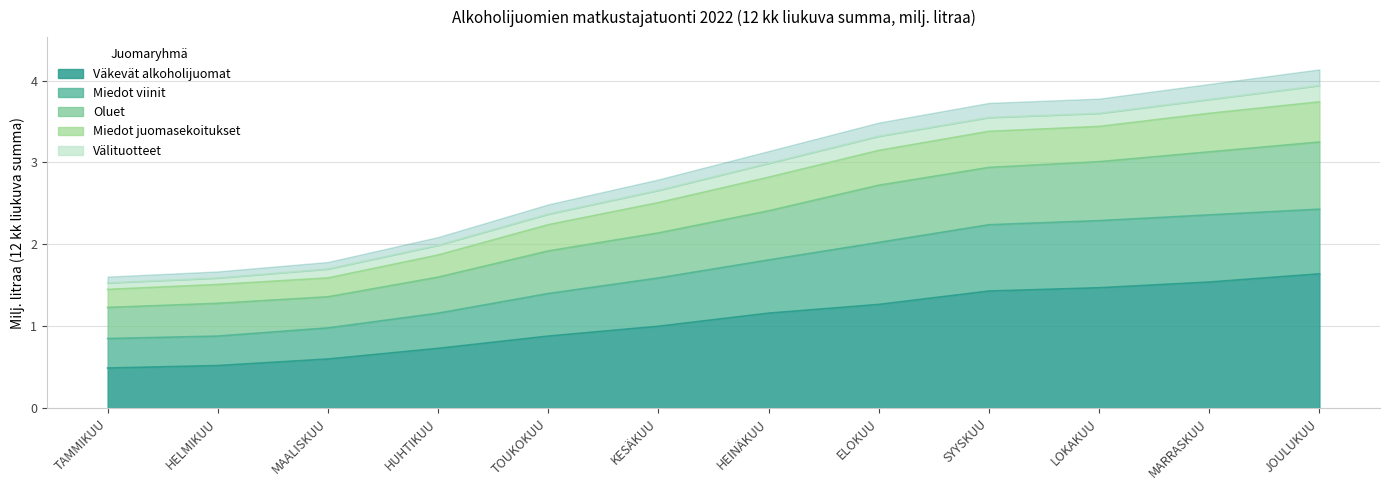

The Väkevät alkoholijuomat series shows 0.2 at MAALISKUU. True or false?

False